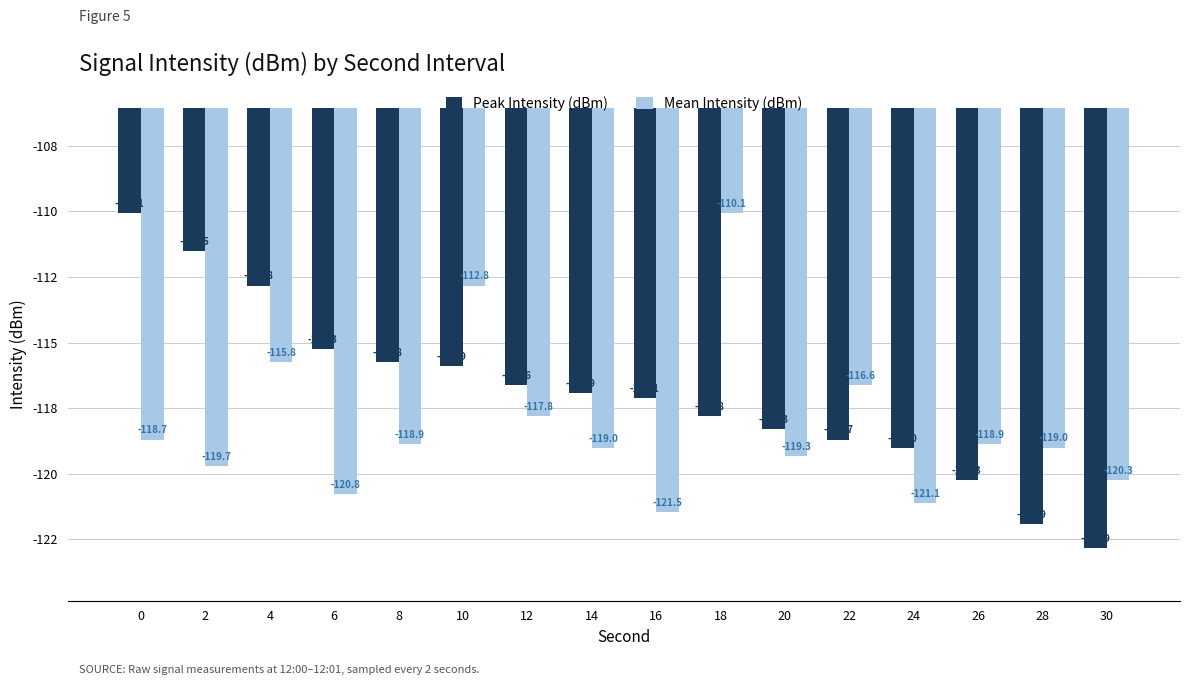

List the series in order of their overall mean, lowest first.

Mean Intensity (dBm), Peak Intensity (dBm)